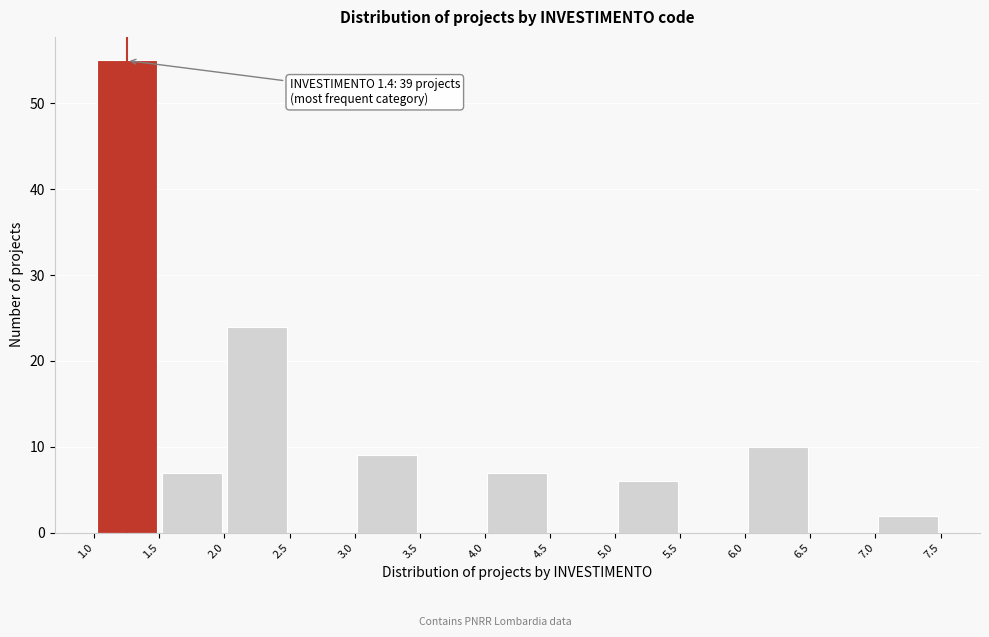

Which range on the x-axis has the tallest bar?

1.0 to 1.5